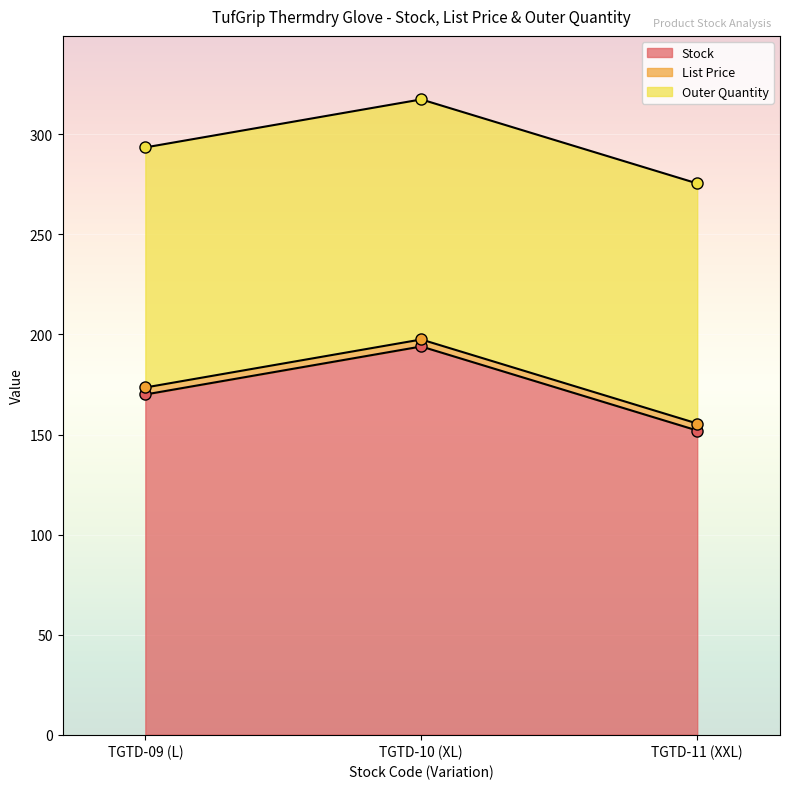

Reading left to right, list all the values displayed in this chart.

Stock: TGTD-09 (L)=170.0	TGTD-10 (XL)=194.0	TGTD-11 (XXL)=152.0
List Price: TGTD-09 (L)=3.5	TGTD-10 (XL)=3.5	TGTD-11 (XXL)=3.5
Outer Quantity: TGTD-09 (L)=120.0	TGTD-10 (XL)=120.0	TGTD-11 (XXL)=120.0